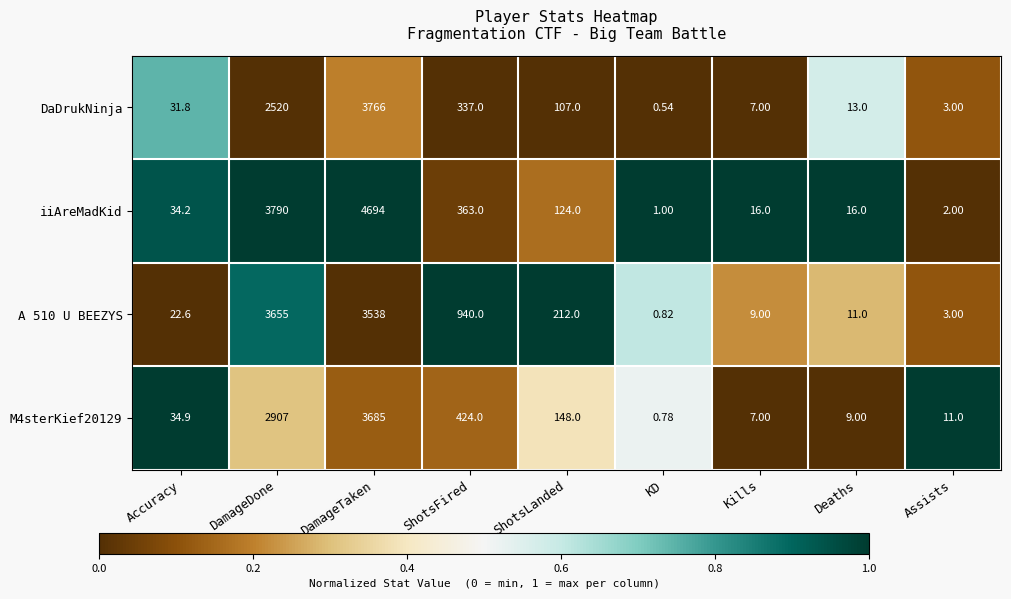

Which series has the largest total across all categories?

iiAreMadKid